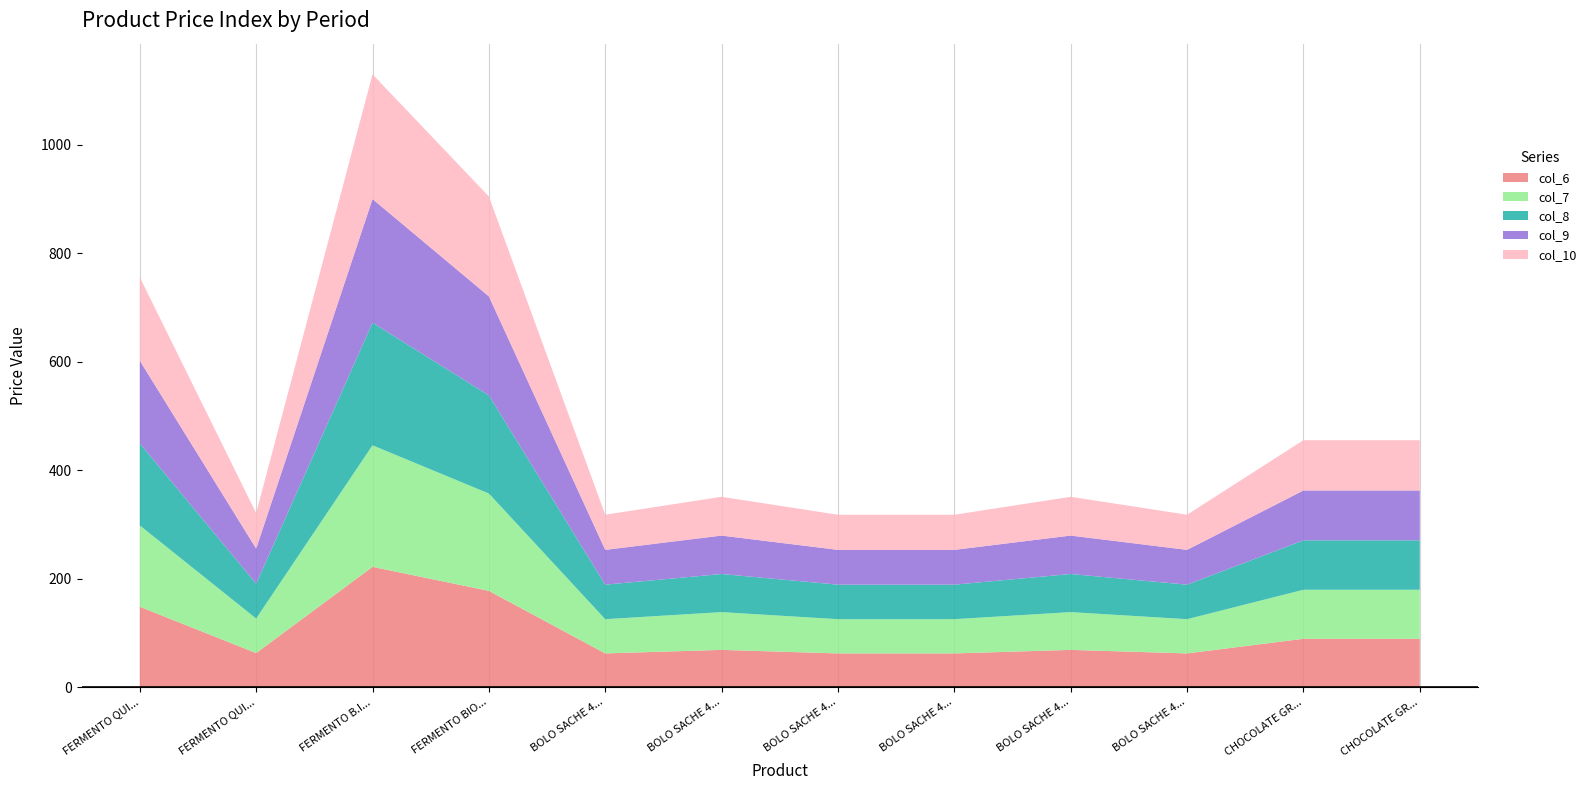

Reading left to right, extract all data points from this chart.

col_6: 148.5	63.1	222.0	177.8	62.5	69.0	62.5	62.5	69.0	62.5	89.5	89.5
col_7: 149.8	63.6	223.9	179.3	63.0	69.6	63.0	63.0	69.6	63.0	90.3	90.3
col_8: 151.1	64.2	225.9	180.9	63.6	70.2	63.6	63.6	70.2	63.6	91.1	91.1
col_9: 152.4	64.8	227.8	182.4	64.1	70.8	64.1	64.1	70.8	64.1	91.8	91.8
col_10: 153.7	65.3	229.8	184.0	64.7	71.4	64.7	64.7	71.4	64.7	92.6	92.6